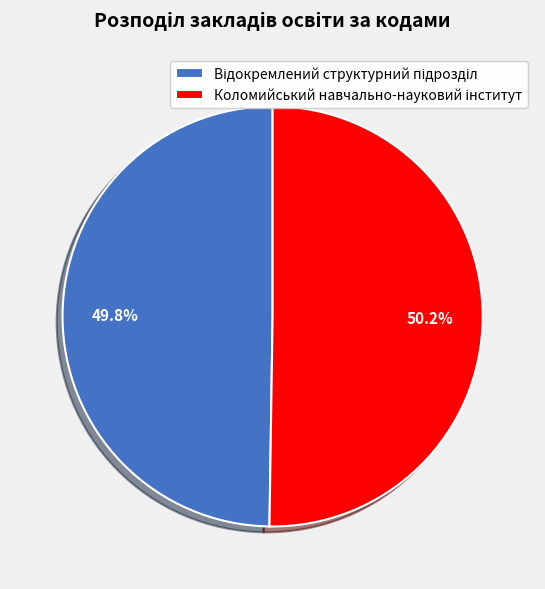

Does any single category account for the majority?

Yes